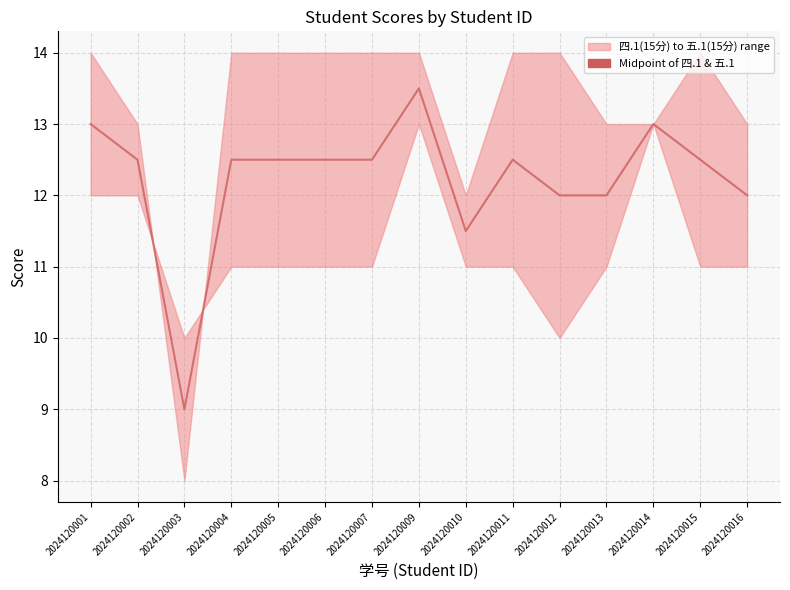

Rank the categories by value from lowest to highest.

2024120003, 2024120010, 2024120012, 2024120013, 2024120016, 2024120002, 2024120004, 2024120005, 2024120006, 2024120007, 2024120011, 2024120015, 2024120001, 2024120014, 2024120009